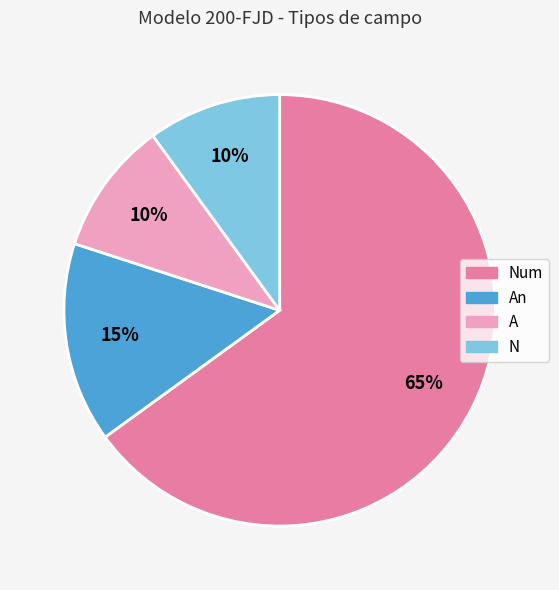

To the nearest percent, what is the combined percentage of N and An?

25%